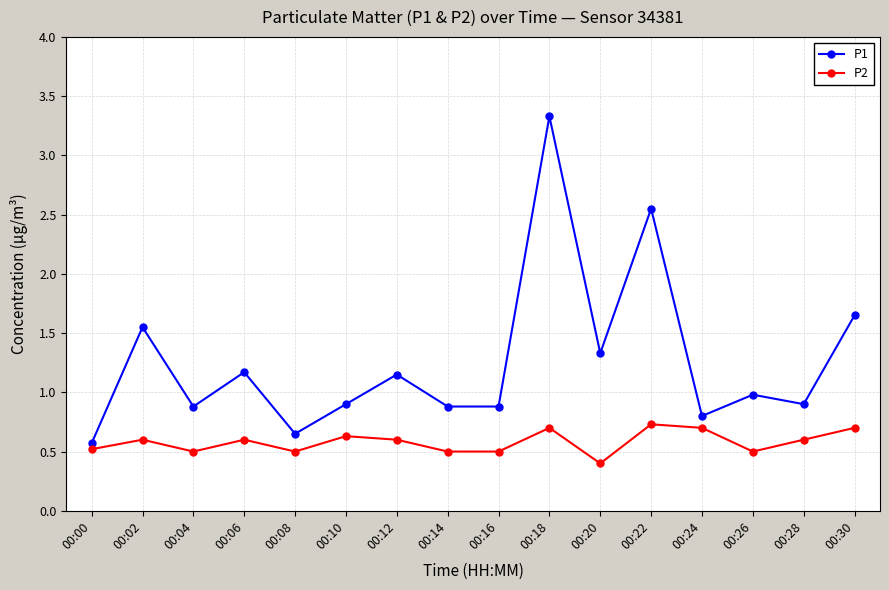

How many distinct data groups are displayed?

2